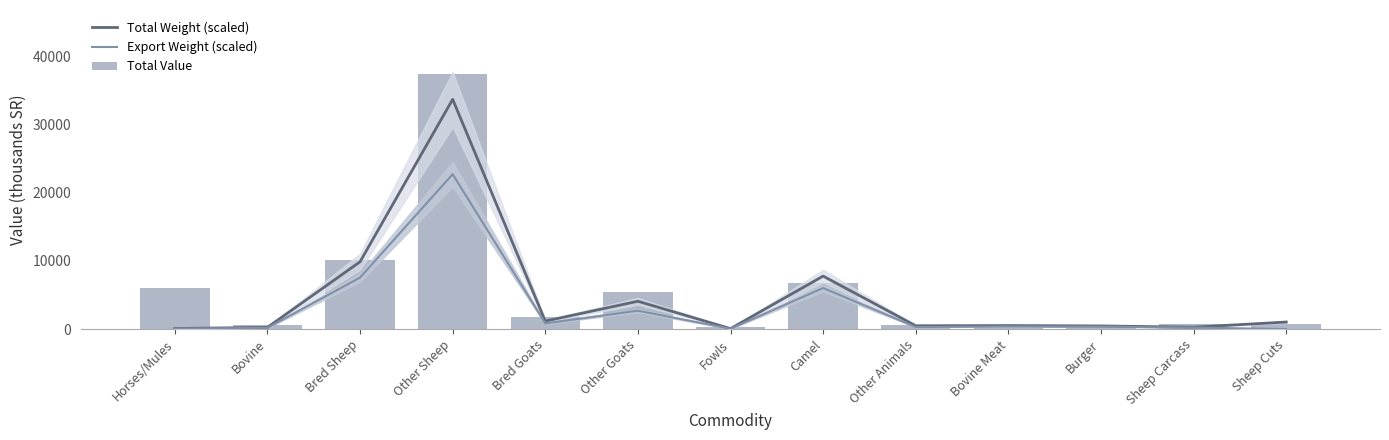

Where is Export Weight (scaled) nearest to the value 11364?

Bred Sheep